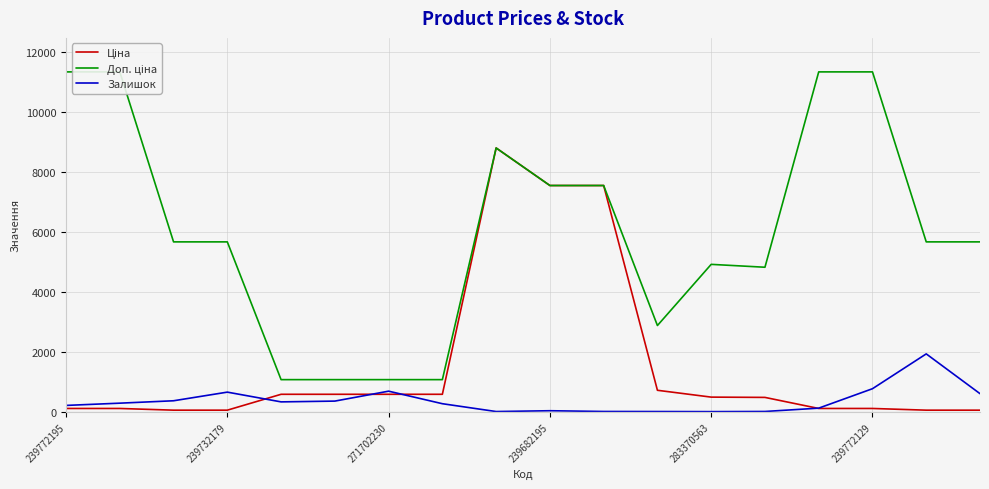

The Залишок series shows 13.0 at 13. True or false?

True